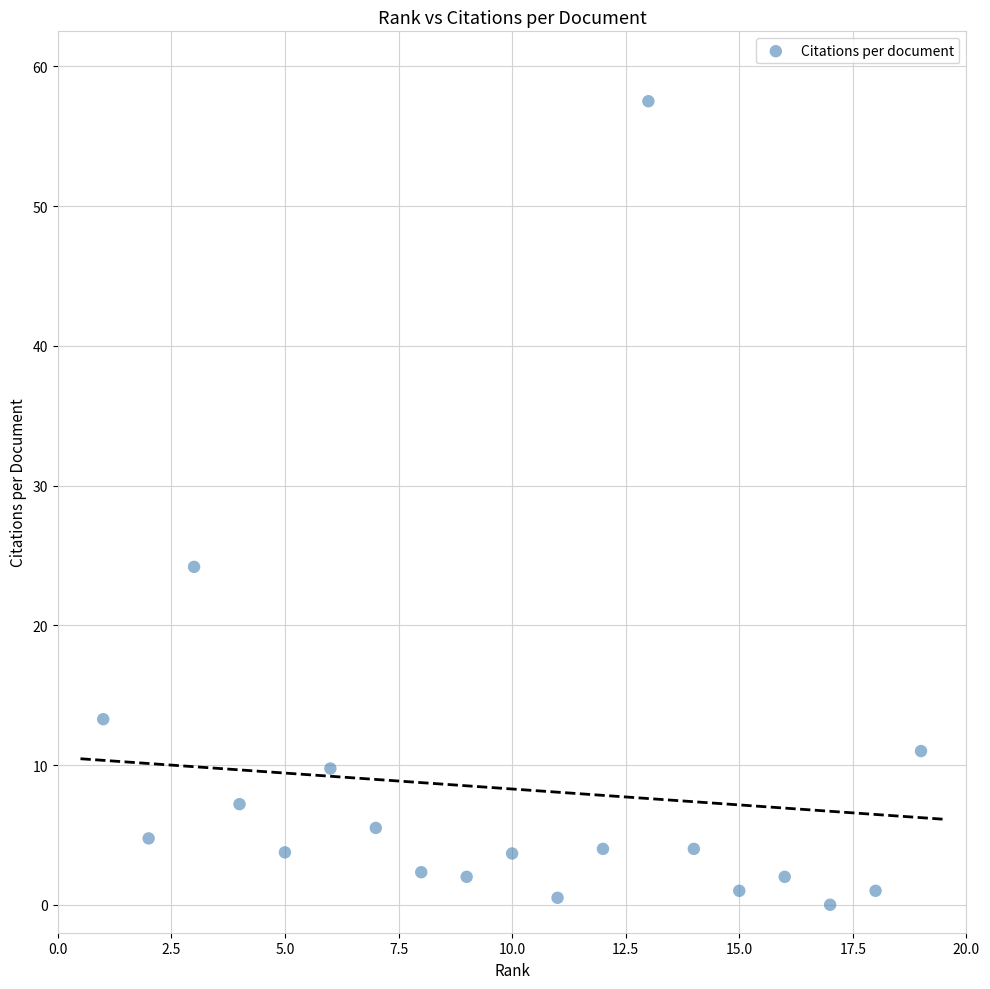

What is the range of Y values (max minus min)?

57.5